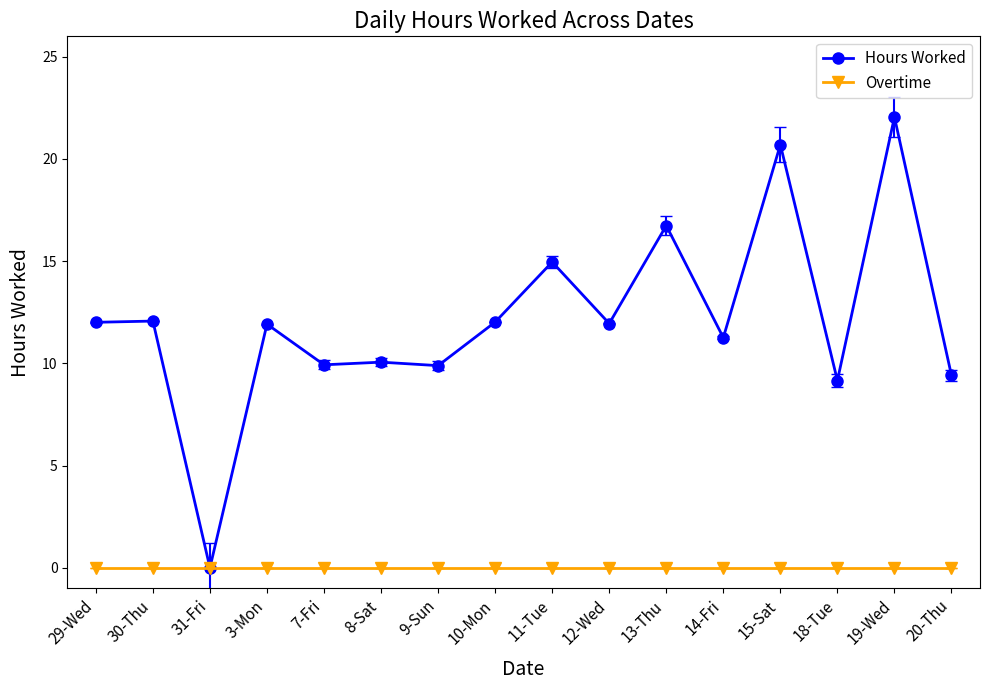

Where is the first local minimum for Hours Worked?

31-Fri